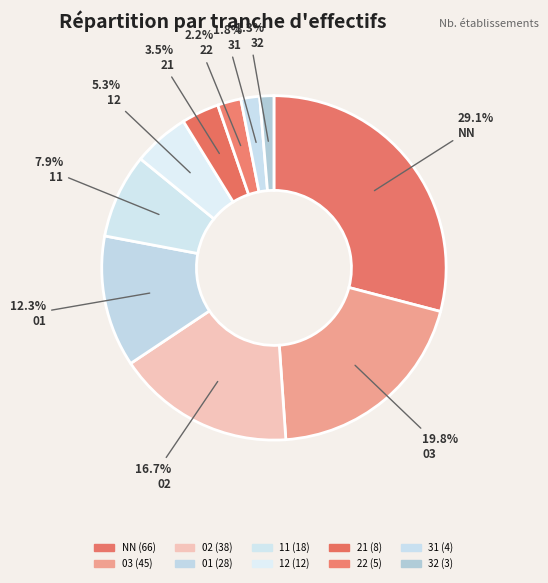

Count the number of slices in the pie.

10